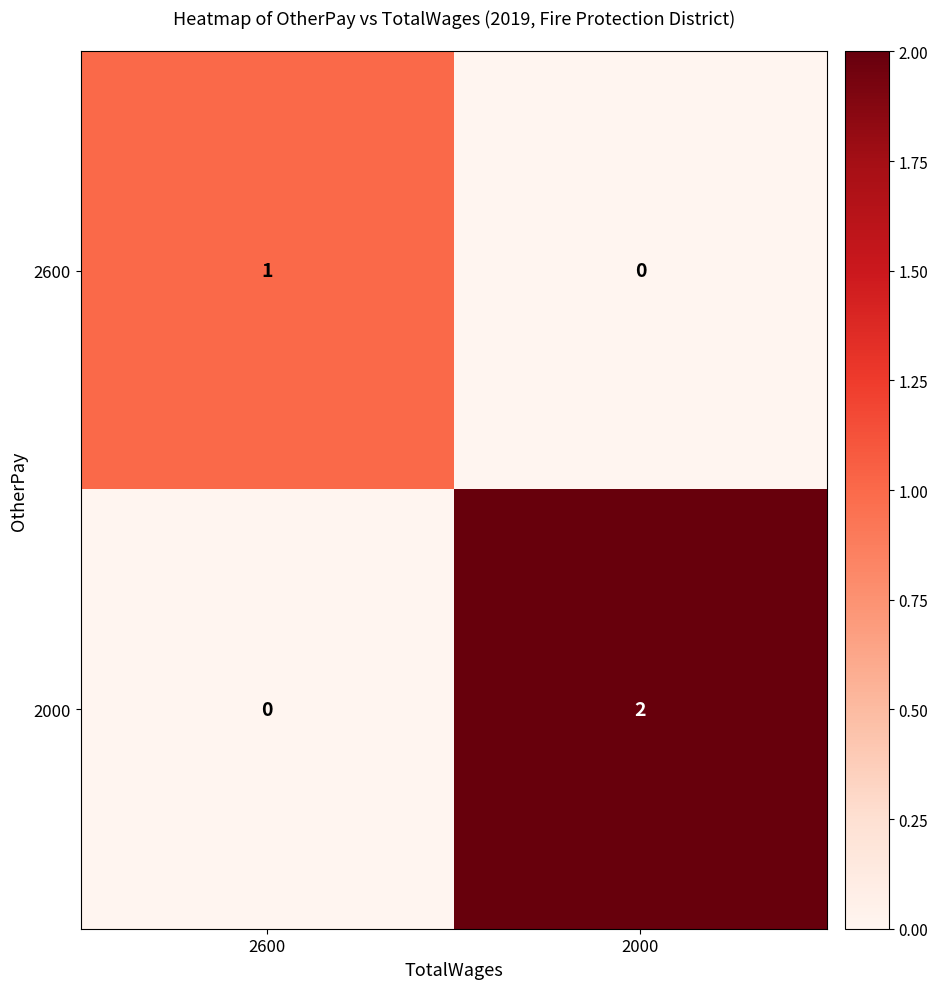

List the series in order of their overall mean, lowest first.

2600, 2000